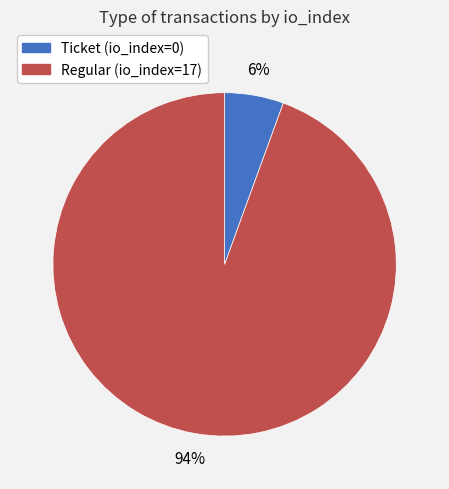

Which category has the biggest portion of the pie?

Regular (io_index=17)